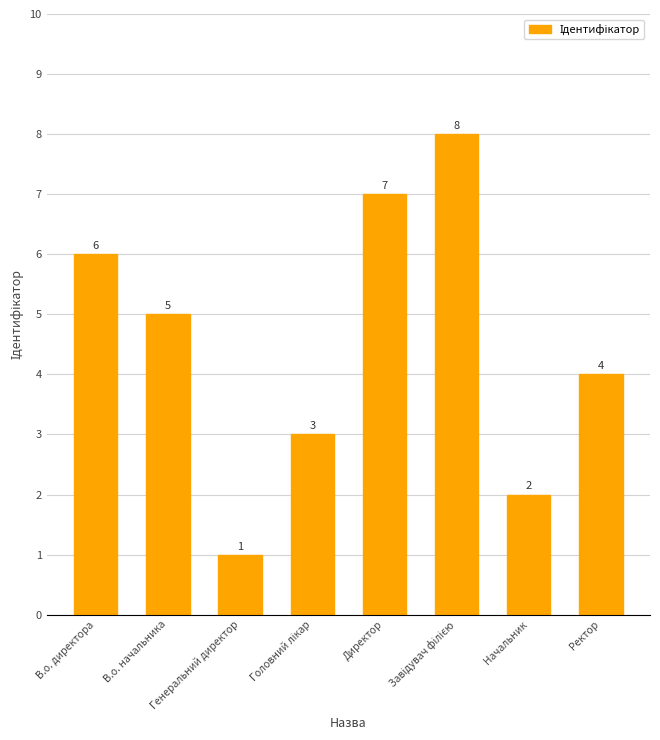

The chart shows a value of 2 at Начальник. True or false?

True